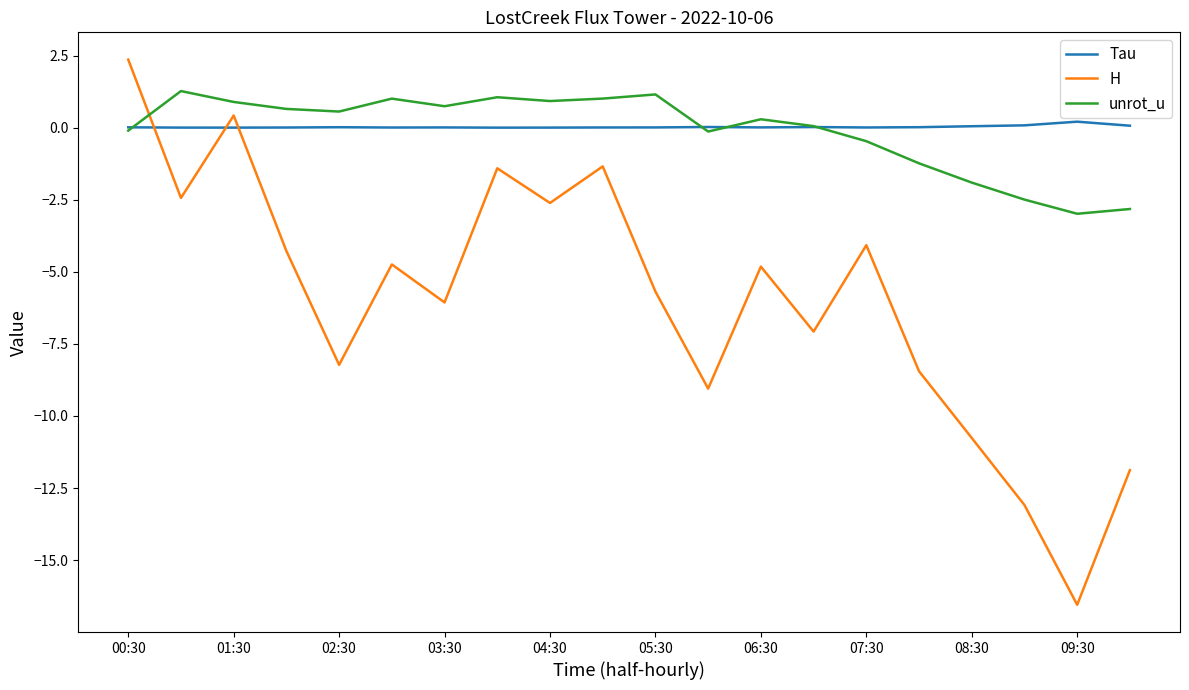

What is the minimum value shown in the chart?

-16.6